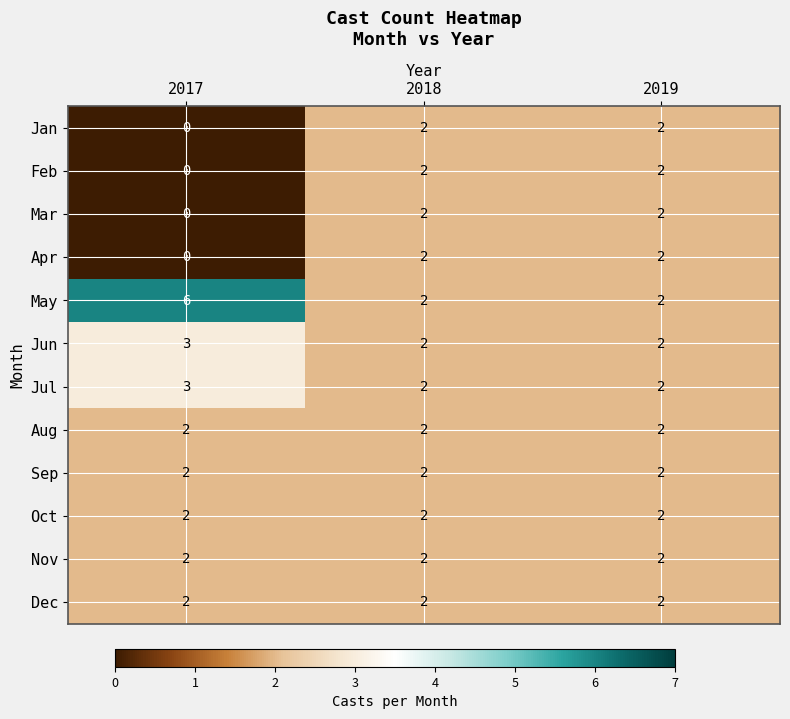

Which series has the largest range (max minus min)?

May